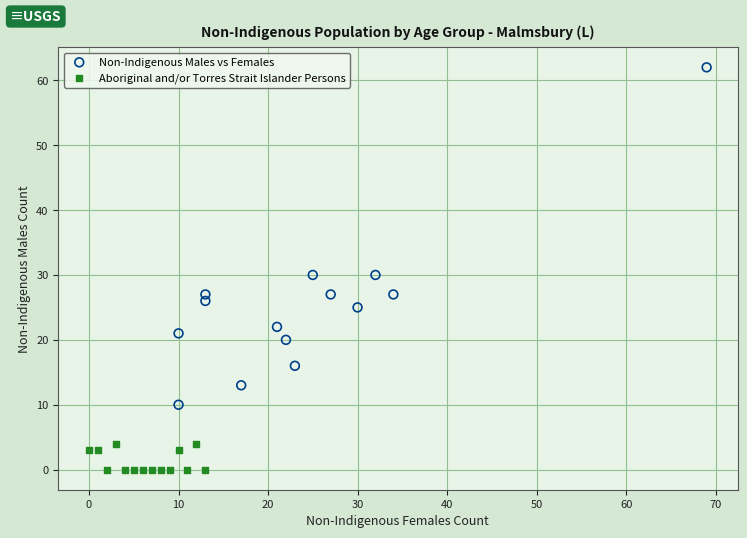

Which series has the largest Y range (max minus min)?

Non-Indigenous Males vs Females